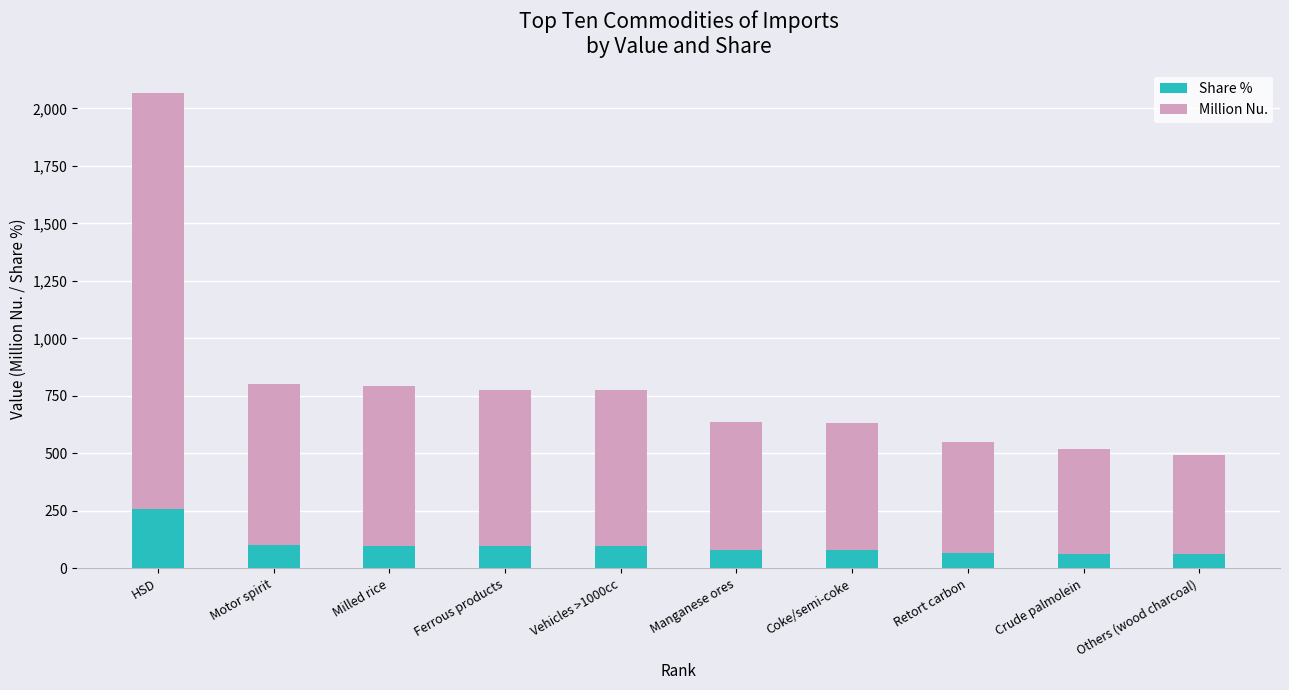

At which label does Share % reach its peak?

HSD